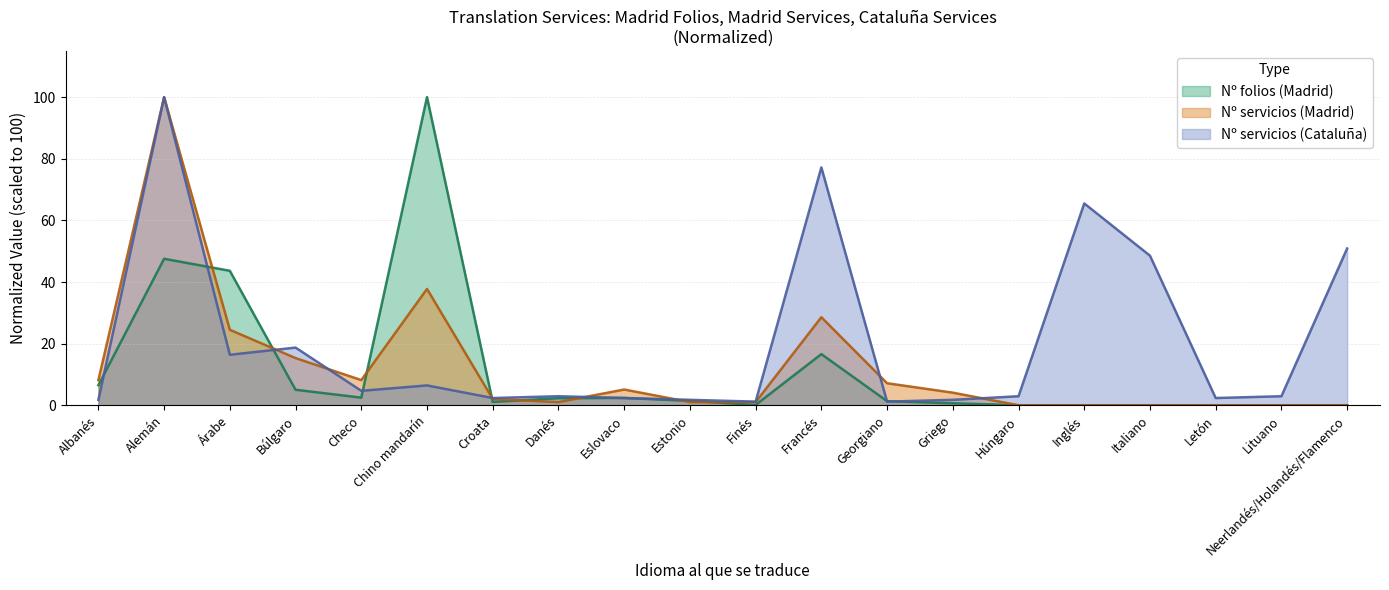

The Nº servicios (Cataluña) series shows 1.2 at Finés. True or false?

True